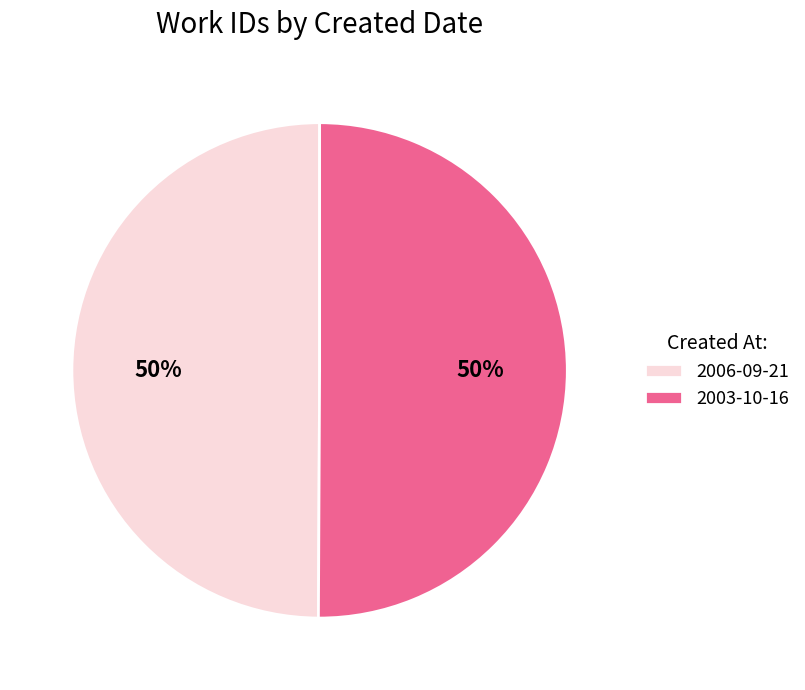

Do 2003-10-16 and 2006-09-21 together represent more than half of the pie?

Yes